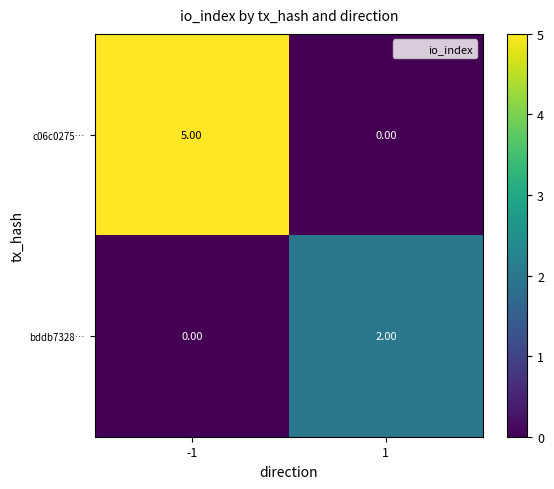

Which series has the largest total across all categories?

c06c0275…